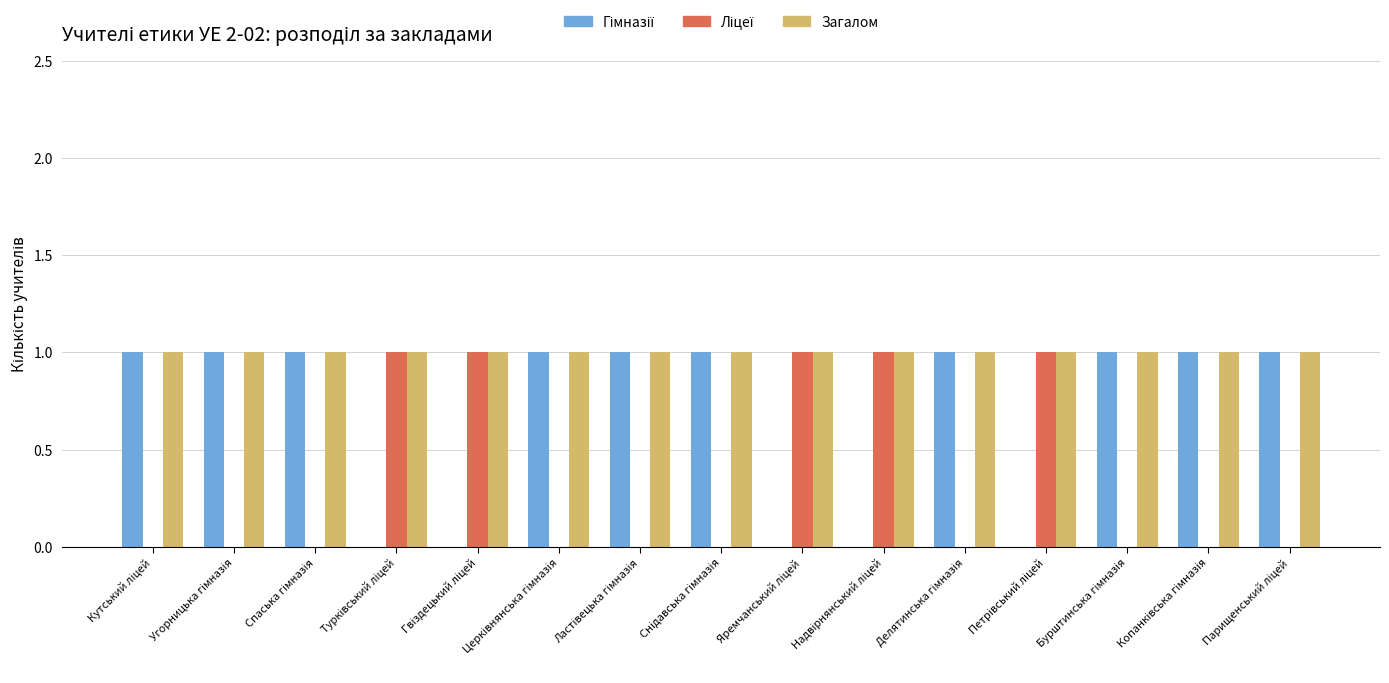

Reading left to right, list all the values displayed in this chart.

Гімназії: Кутський ліцей=1	Угорницька гімназія=1	Спаська гімназія=1	Турківський ліцей=0	Гвіздецький ліцей=0	Церківнянська гімназія=1	Ластівецька гімназія=1	Снідавська гімназія=1	Яремчанський ліцей=0	Надвірнянський ліцей=0	Делятинська гімназія=1	Петрівський ліцей=0	Бурштинська гімназія=1	Копанківська гімназія=1	Парищенський ліцей=1
Ліцеї: Кутський ліцей=0	Угорницька гімназія=0	Спаська гімназія=0	Турківський ліцей=1	Гвіздецький ліцей=1	Церківнянська гімназія=0	Ластівецька гімназія=0	Снідавська гімназія=0	Яремчанський ліцей=1	Надвірнянський ліцей=1	Делятинська гімназія=0	Петрівський ліцей=1	Бурштинська гімназія=0	Копанківська гімназія=0	Парищенський ліцей=0
Загалом: Кутський ліцей=1	Угорницька гімназія=1	Спаська гімназія=1	Турківський ліцей=1	Гвіздецький ліцей=1	Церківнянська гімназія=1	Ластівецька гімназія=1	Снідавська гімназія=1	Яремчанський ліцей=1	Надвірнянський ліцей=1	Делятинська гімназія=1	Петрівський ліцей=1	Бурштинська гімназія=1	Копанківська гімназія=1	Парищенський ліцей=1